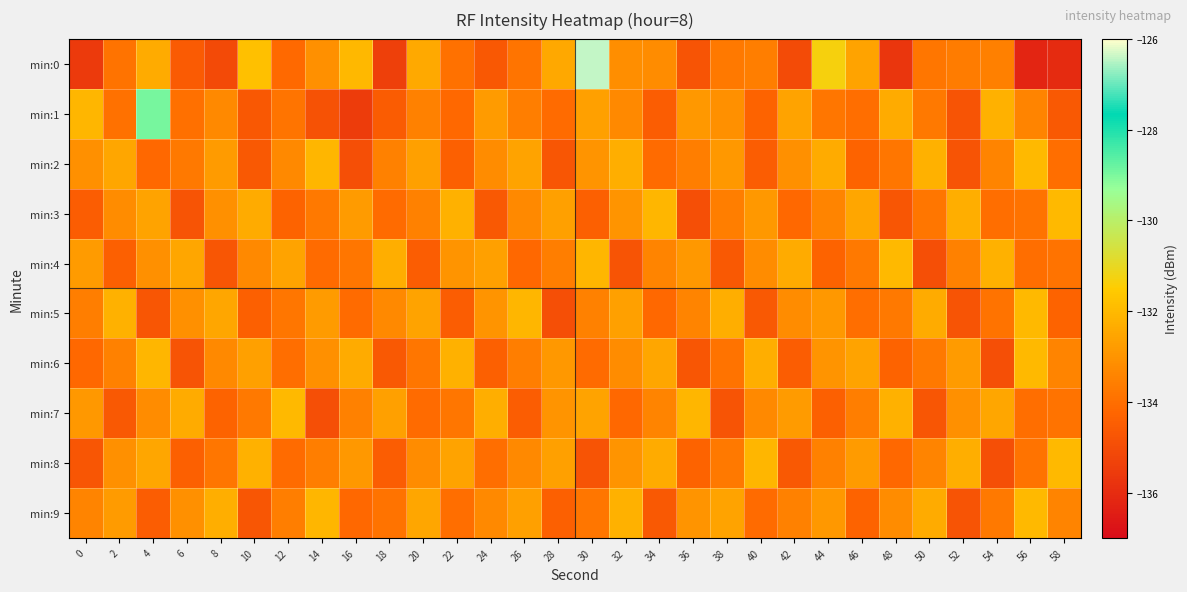

Which series has the widest spread of values?

min:0